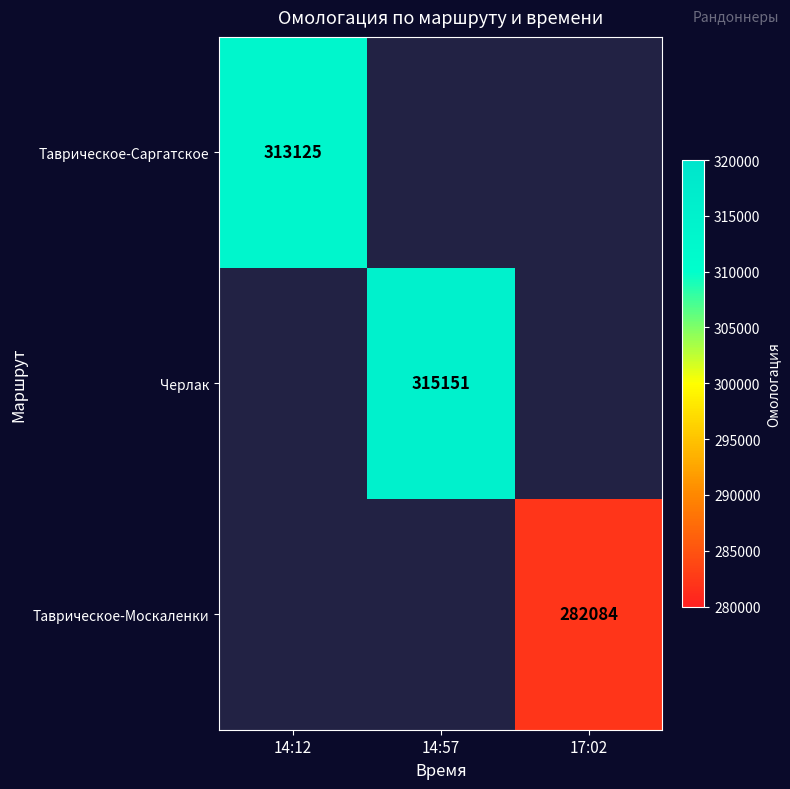

Is it true that Черлак equals 84259 at 14:57?

False